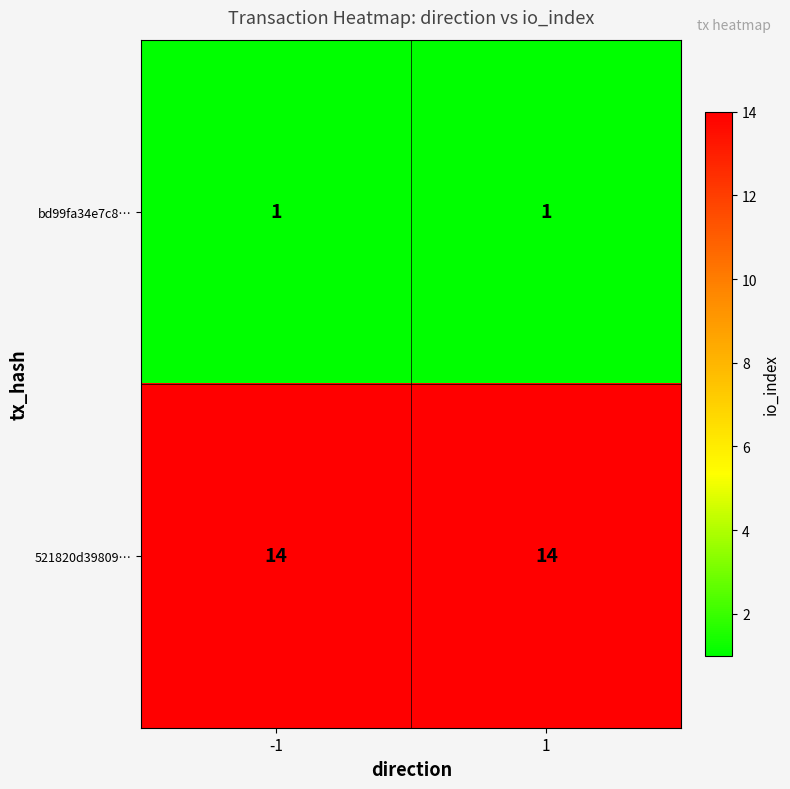

What is the sum of the 521820d39809… values at -1 and 1?

28